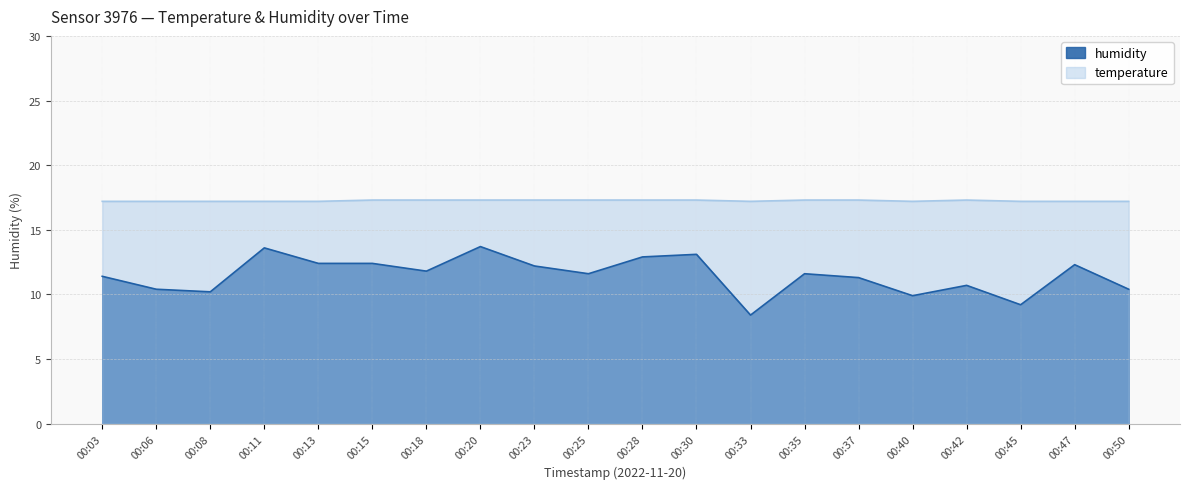

Reading left to right, what are all the values shown in this chart?

temperature: 00:03=17.2	00:06=17.2	00:08=17.2	00:11=17.2	00:13=17.2	00:15=17.3	00:18=17.3	00:20=17.3	00:23=17.3	00:25=17.3	00:28=17.3	00:30=17.3	00:33=17.2	00:35=17.3	00:37=17.3	00:40=17.2	00:42=17.3	00:45=17.2	00:47=17.2	00:50=17.2
humidity: 00:03=11.4	00:06=10.4	00:08=10.2	00:11=13.6	00:13=12.4	00:15=12.4	00:18=11.8	00:20=13.7	00:23=12.2	00:25=11.6	00:28=12.9	00:30=13.1	00:33=8.4	00:35=11.6	00:37=11.3	00:40=9.9	00:42=10.7	00:45=9.2	00:47=12.3	00:50=10.4